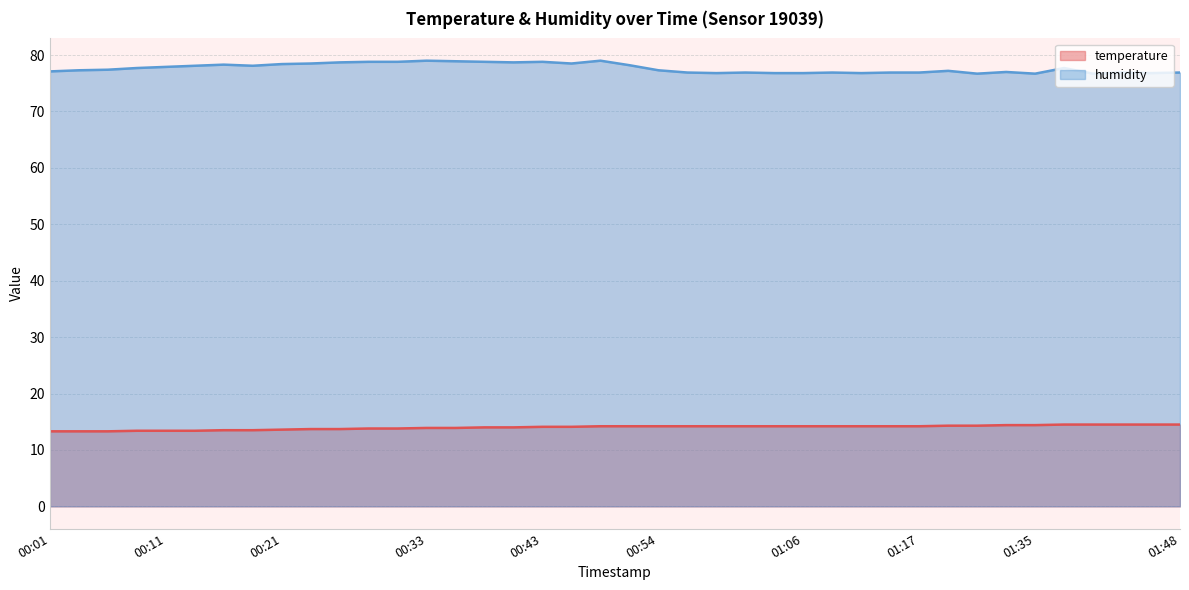

Rank the series by their average value, from lowest to highest.

temperature, humidity